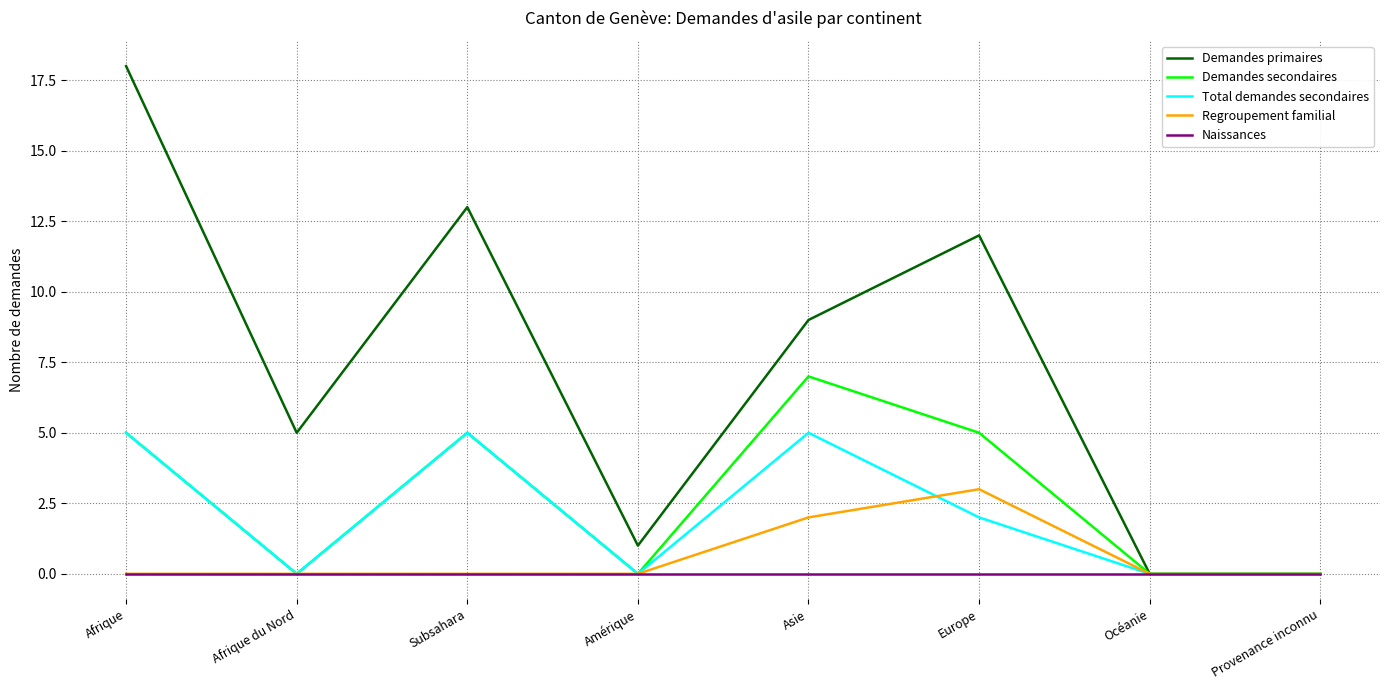

What value does the Demandes secondaires series have at Europe?

5